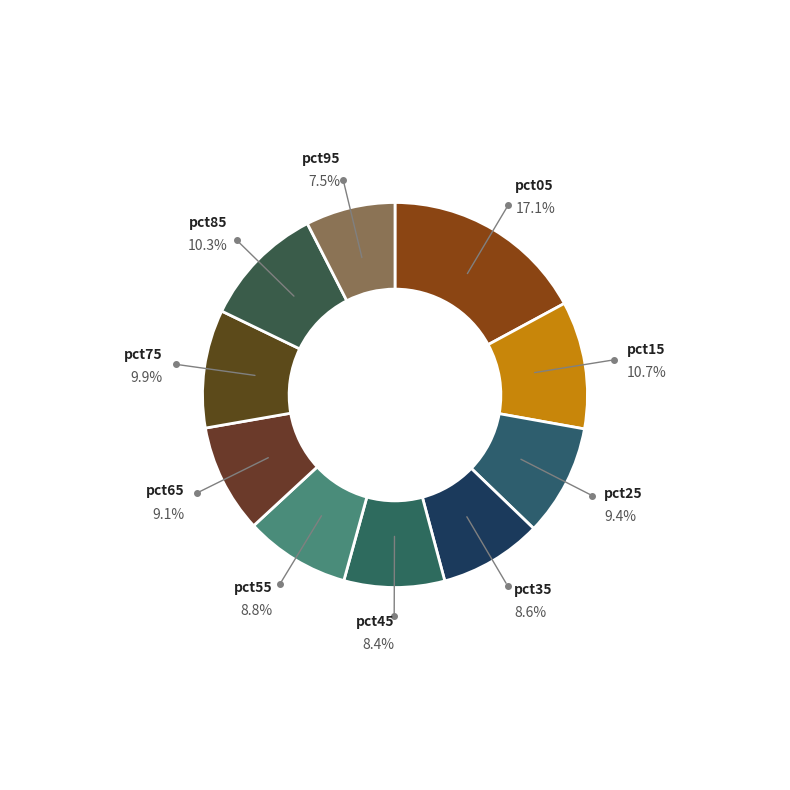

How many slices are in this pie chart?

10